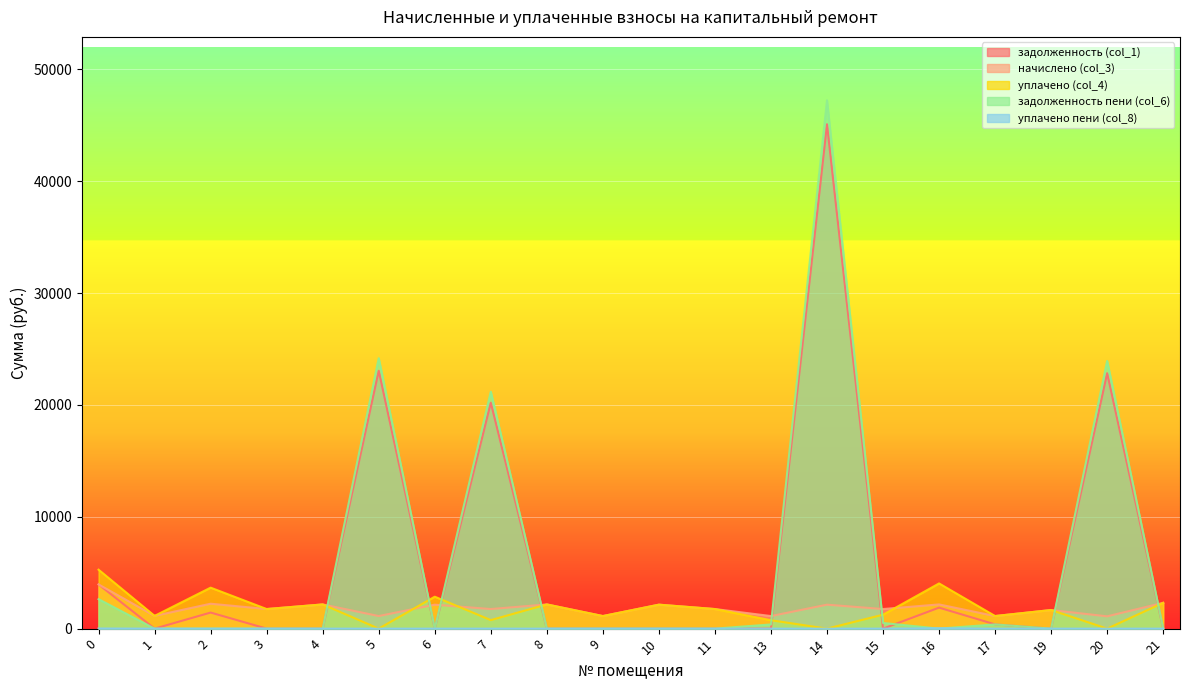

Which series changed the most between 14 and 20?

задолженность пени (col_6)